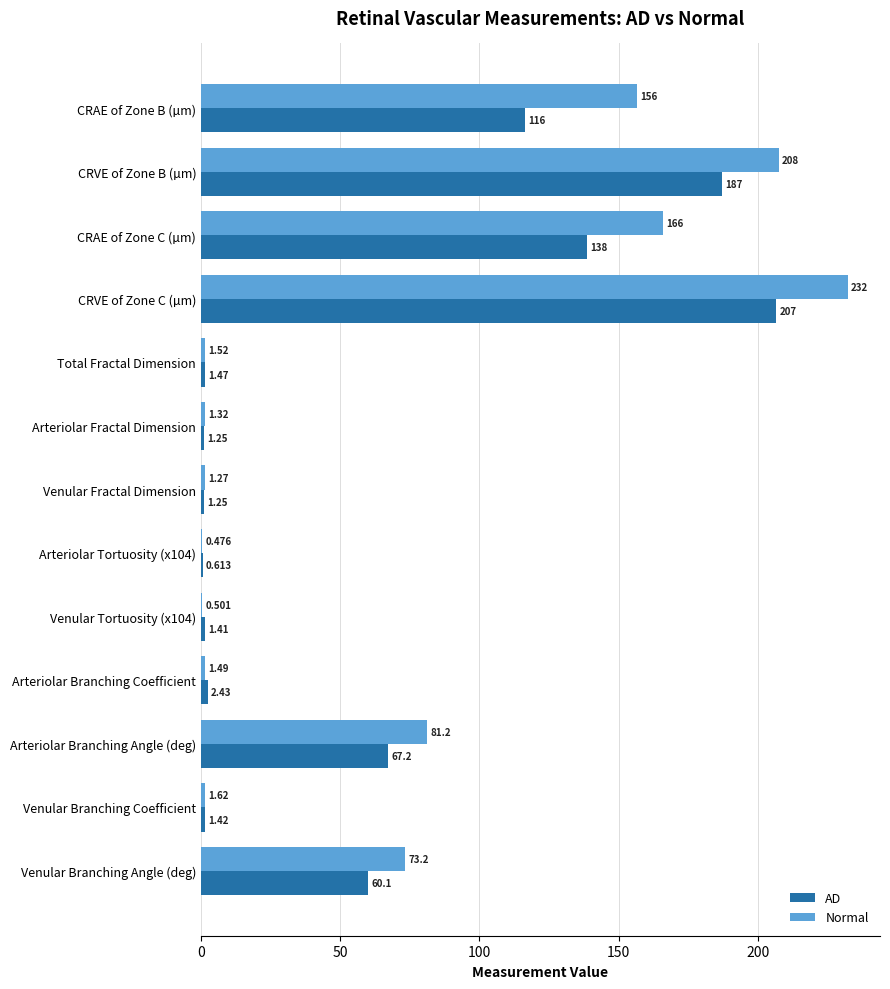

Where is Normal nearest to the value 116?

Arteriolar Branching Angle (deg)